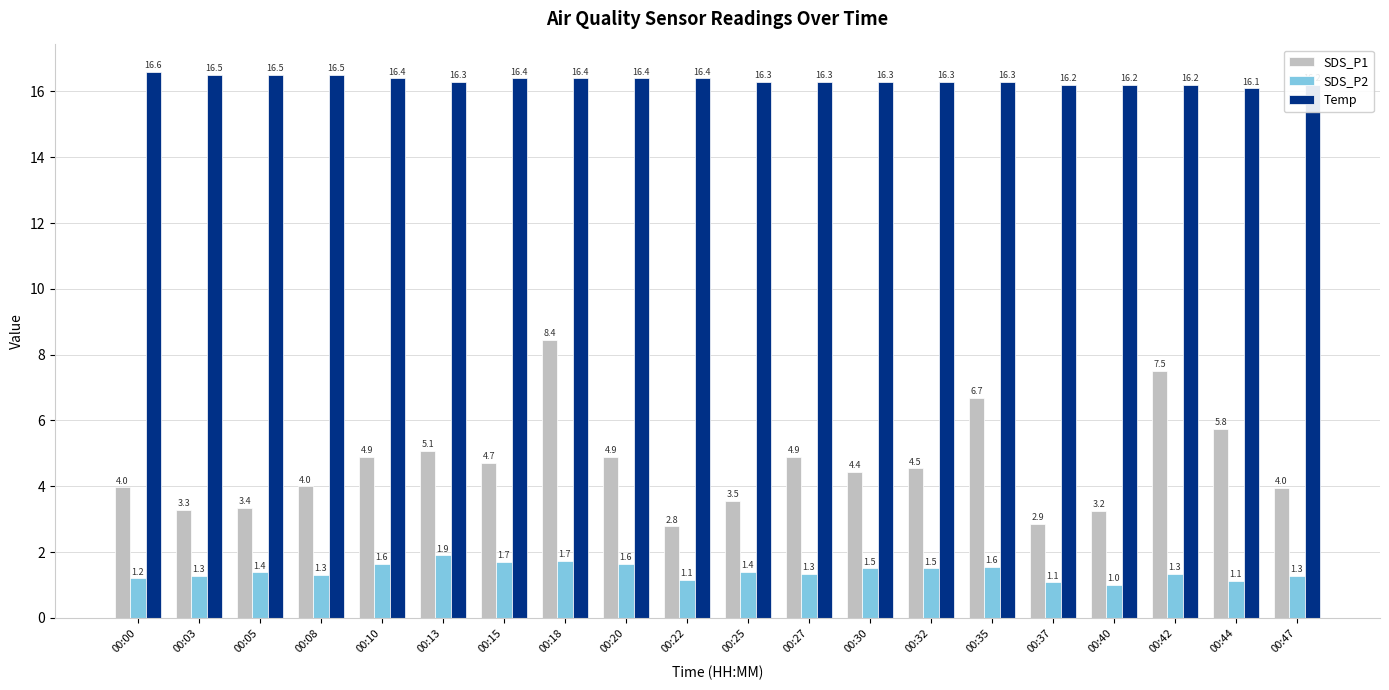

At how many categories does at least one series exceed 10?

20